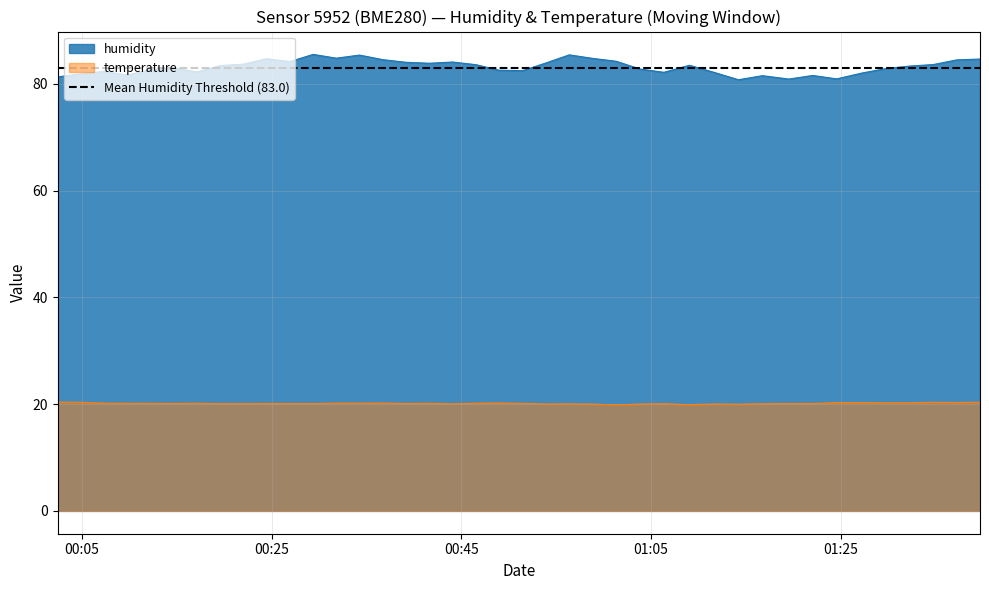

True or false: humidity and temperature intersect in this chart.

False